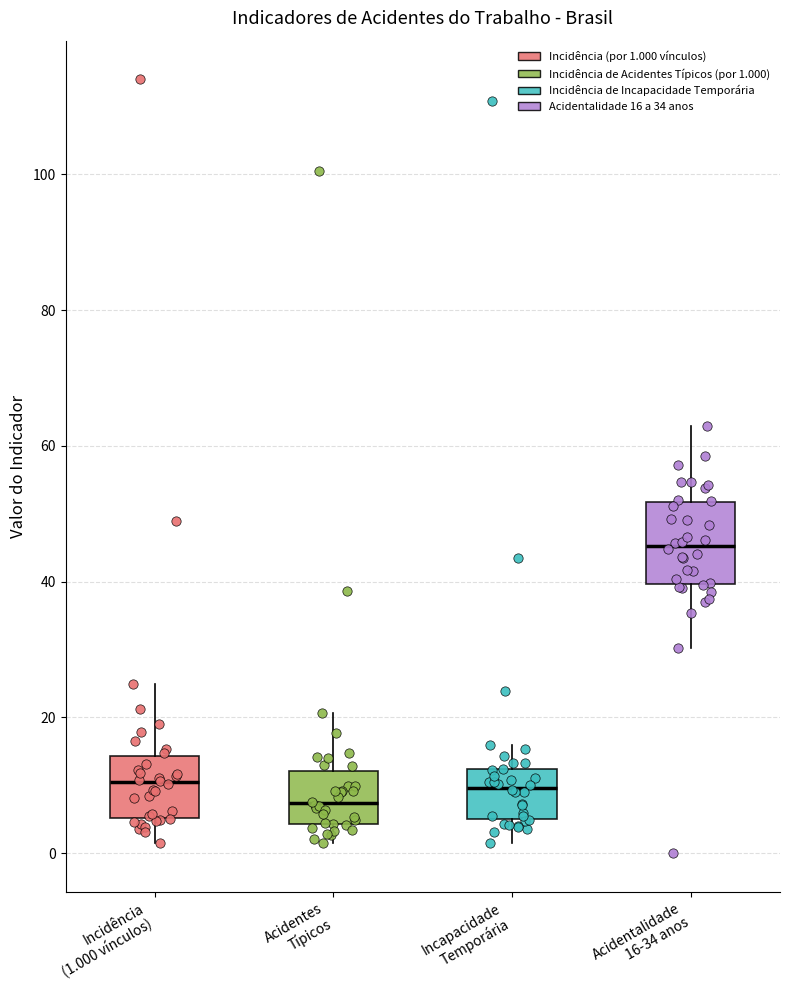

Where does the lower whisker of the box for Incidência (1.000 vínculos) end on the y-axis? The values are not printed on the chart, so give them approximately, as read against the axis.

2